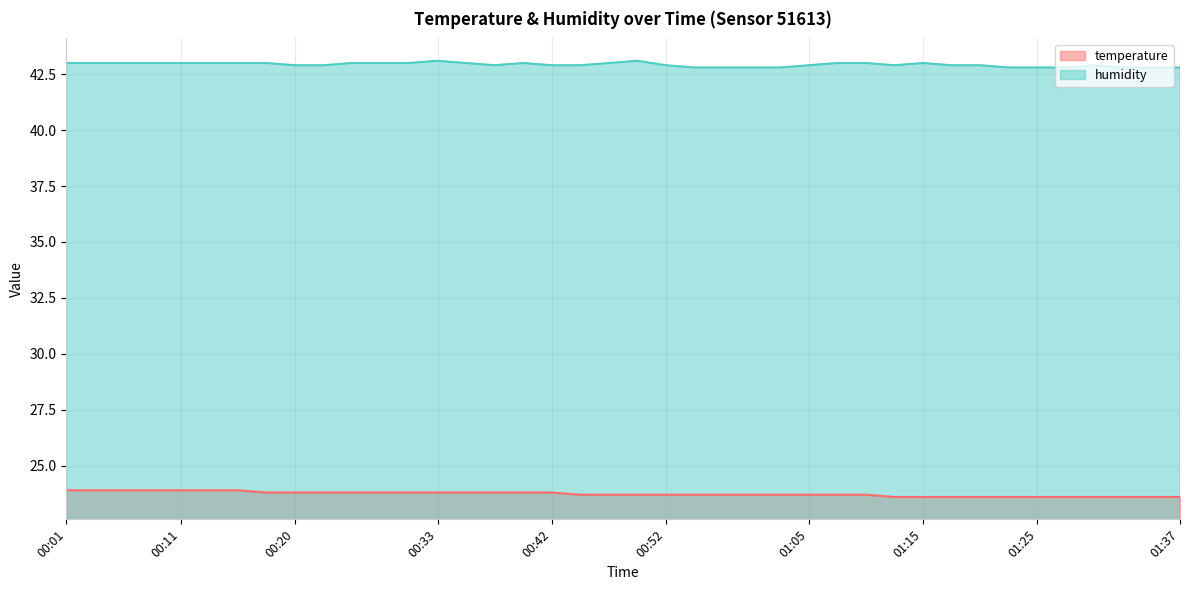

At which category is the sum across all series the highest?

00:01